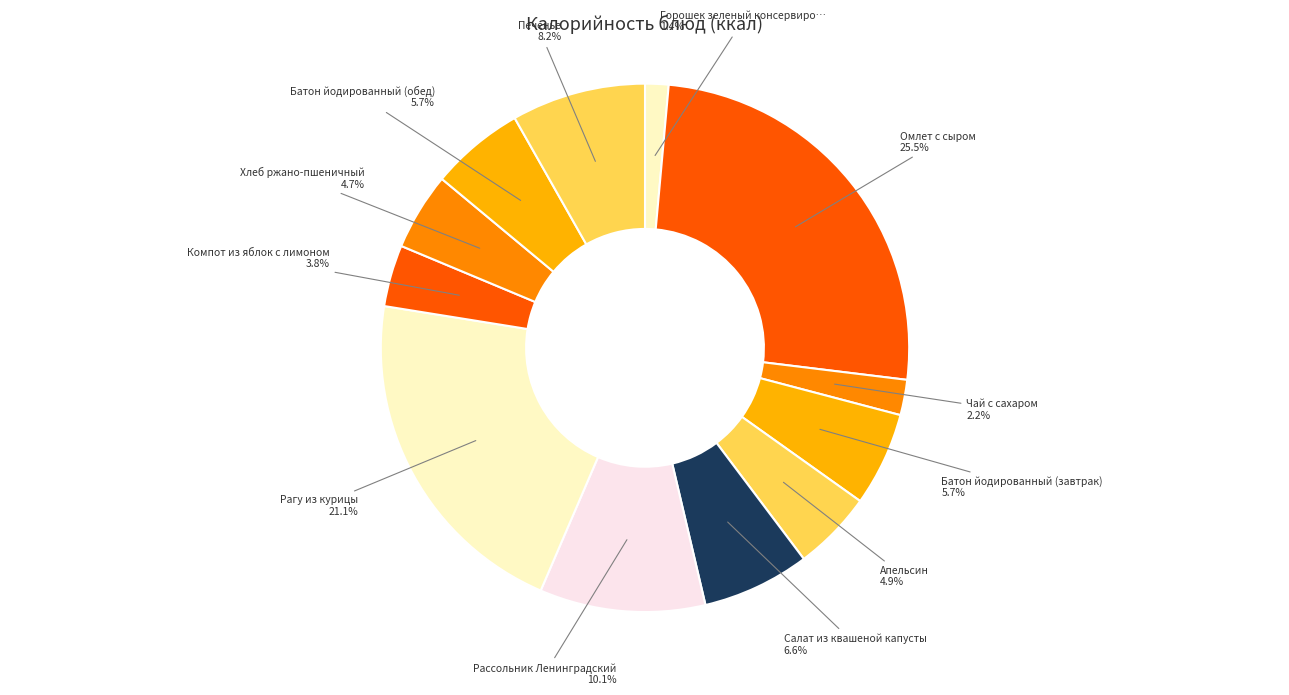

How many slices are in this pie chart?

12